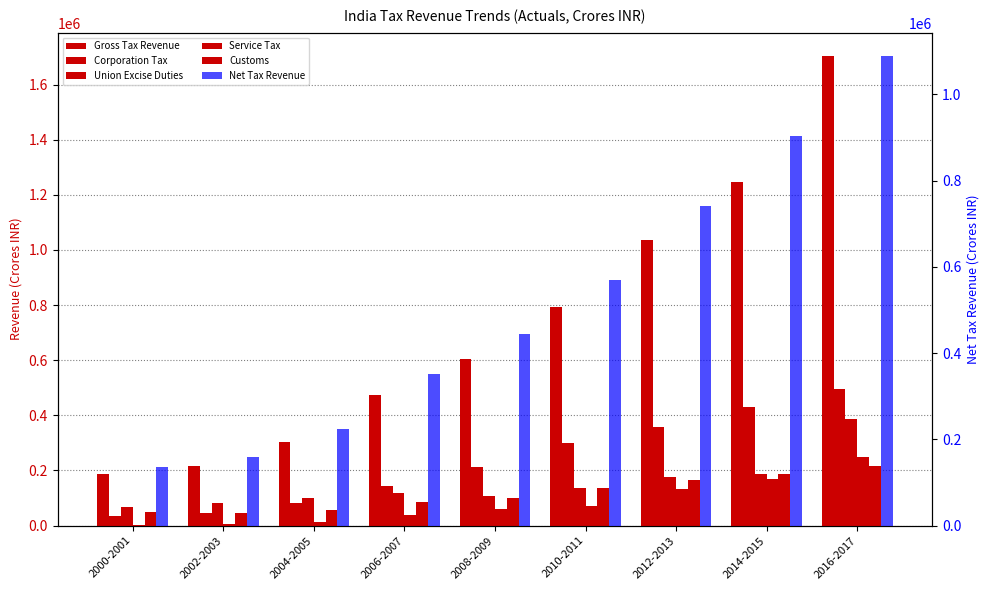

Is it true that Corporation Tax equals 214933 at 2006-2007?

False